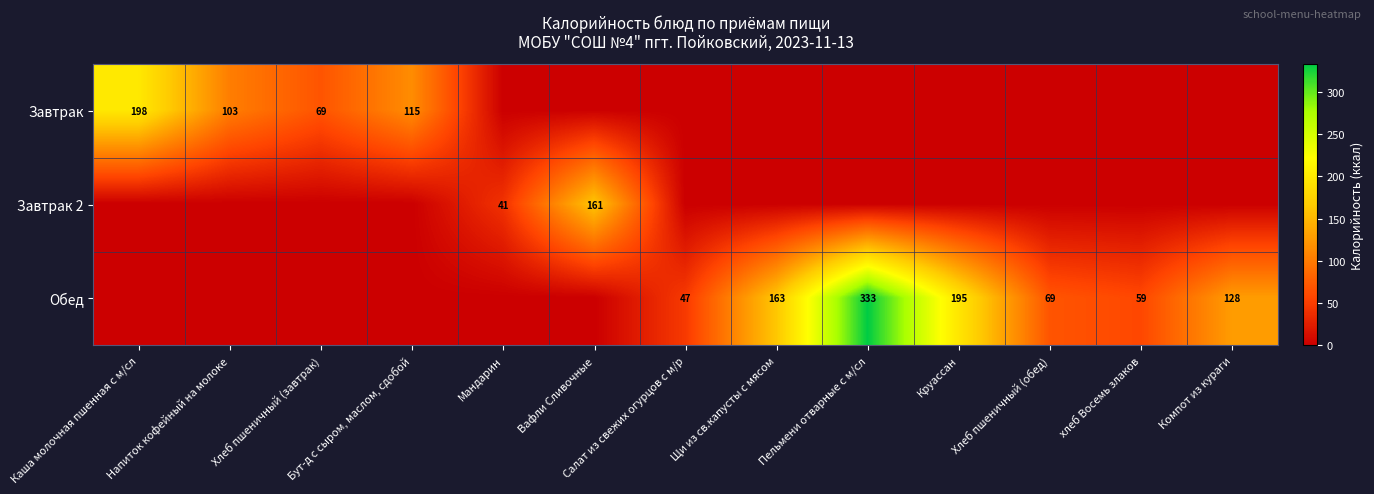

True or false: Завтрак has a value of 69 at Хлеб пшеничный (завтрак).

True